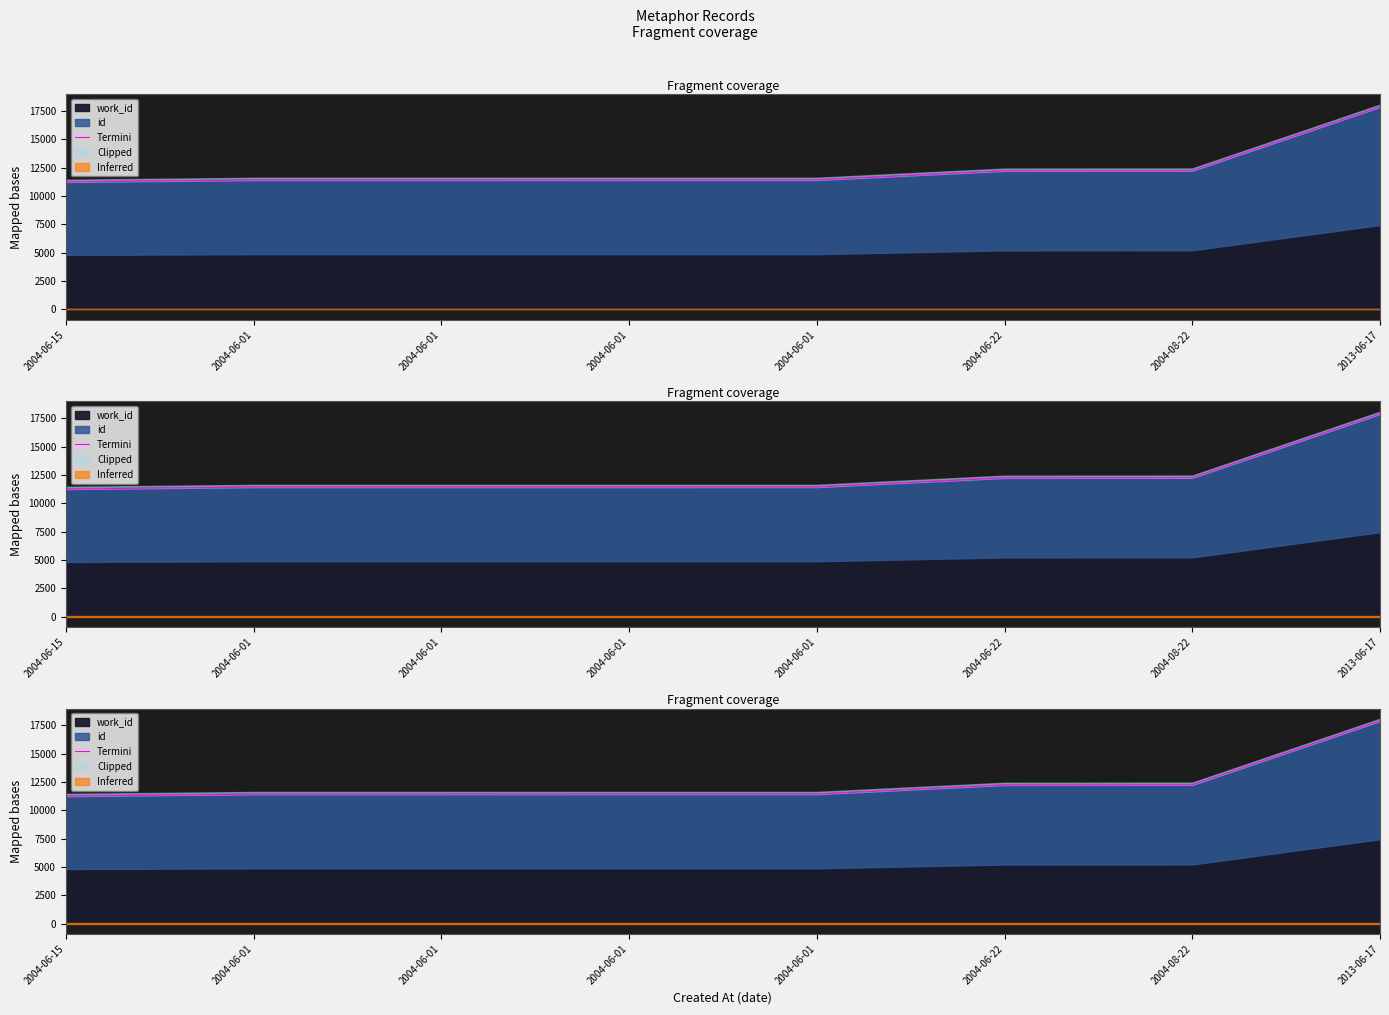

What is the sum of the values at 2004-08-22 and 2004-06-15?

23487.0